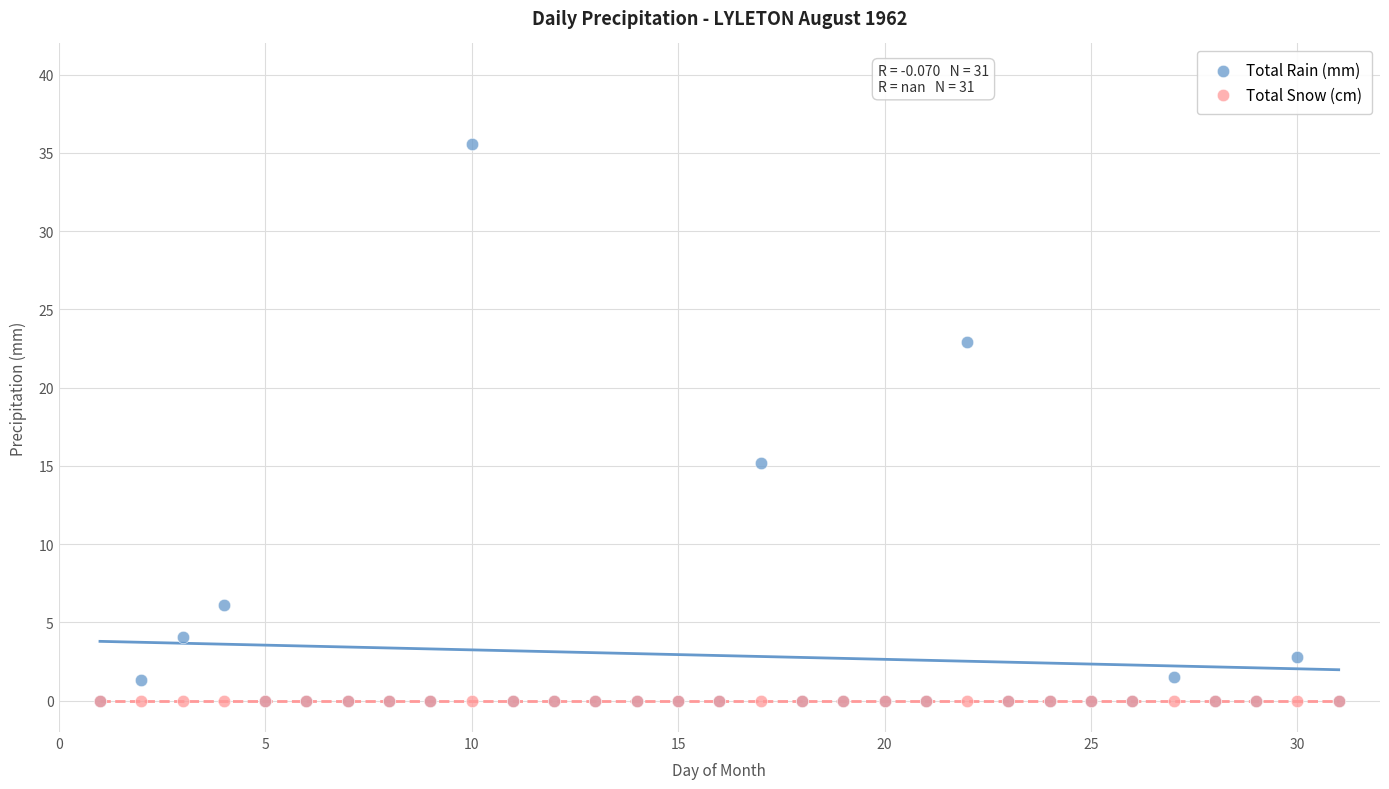

Across all series, what Y value is closest to 17?

15.2